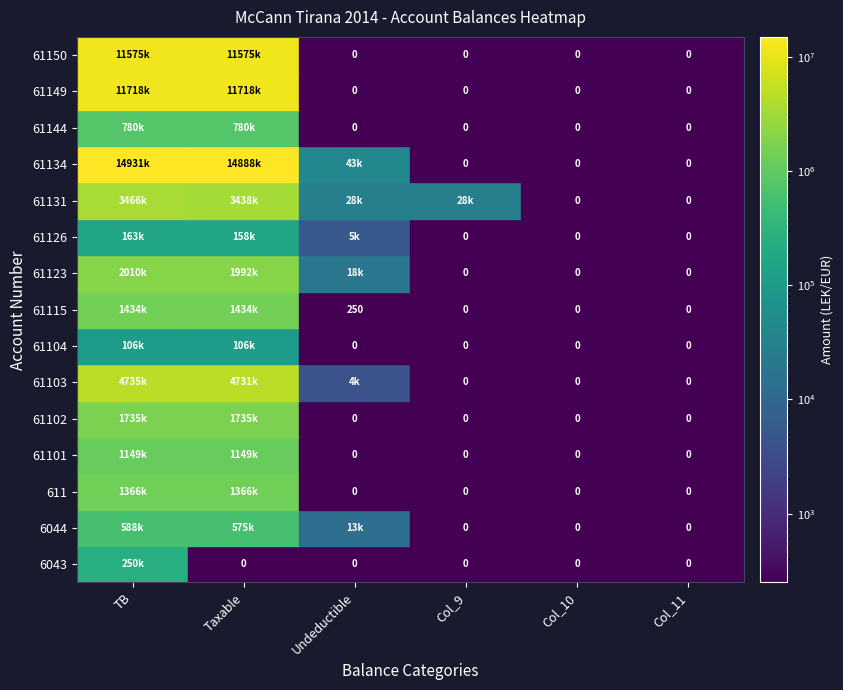

How many data points in 61123 are above 18500?

2